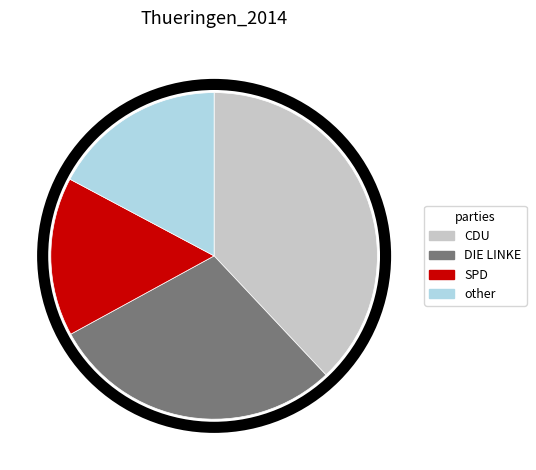

Does SPD represent more than half of the total?

No